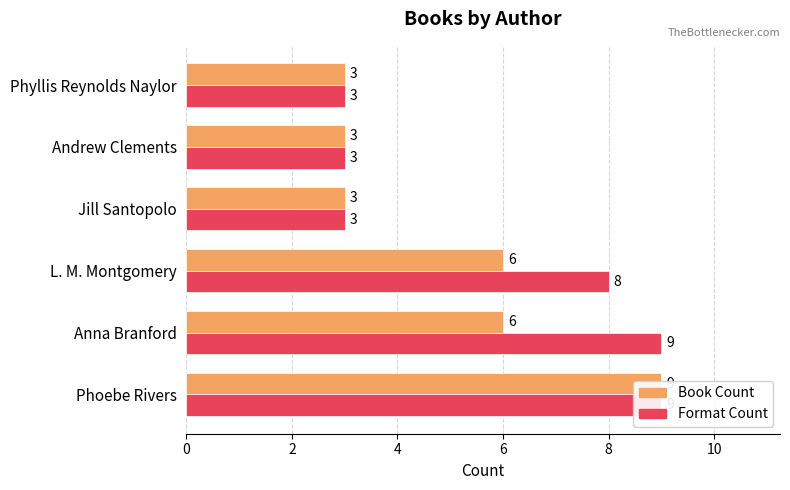

Which series has the largest total across all categories?

Format Count